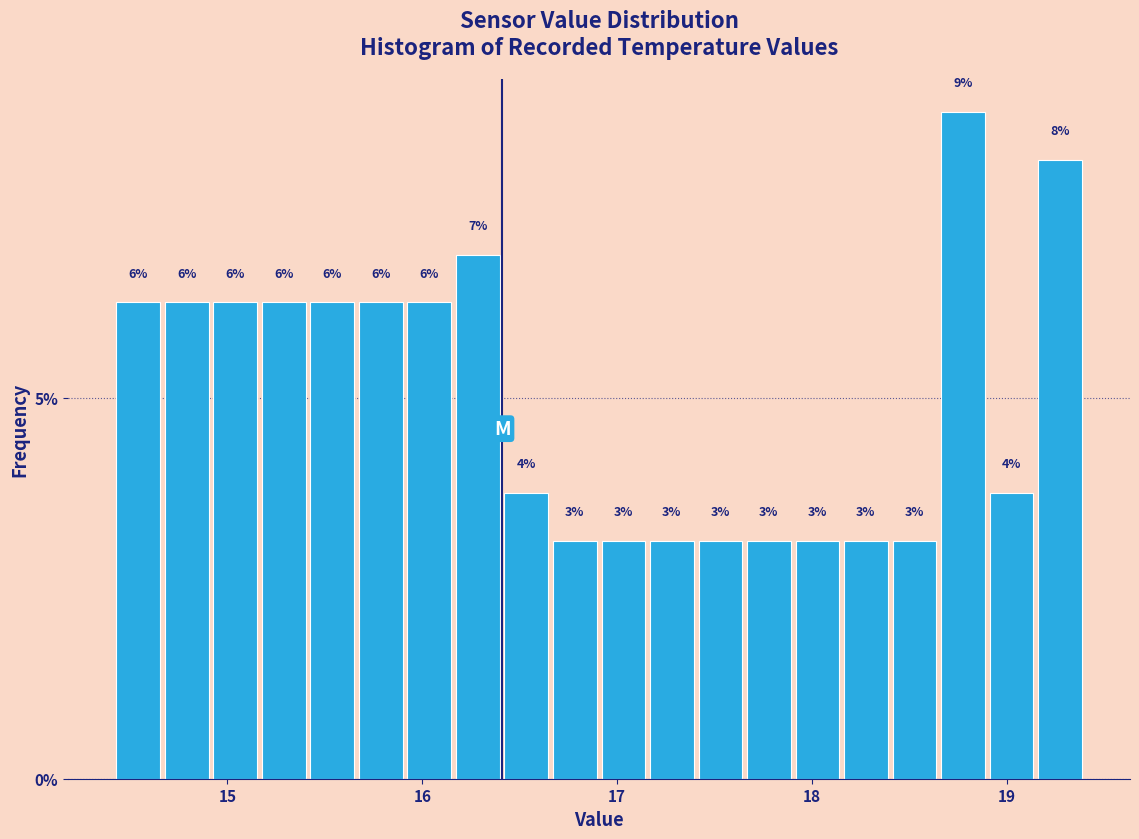

Around what value on the x-axis is the tallest bar? Give the approximate position of its centre, as read against the axis.

18.8